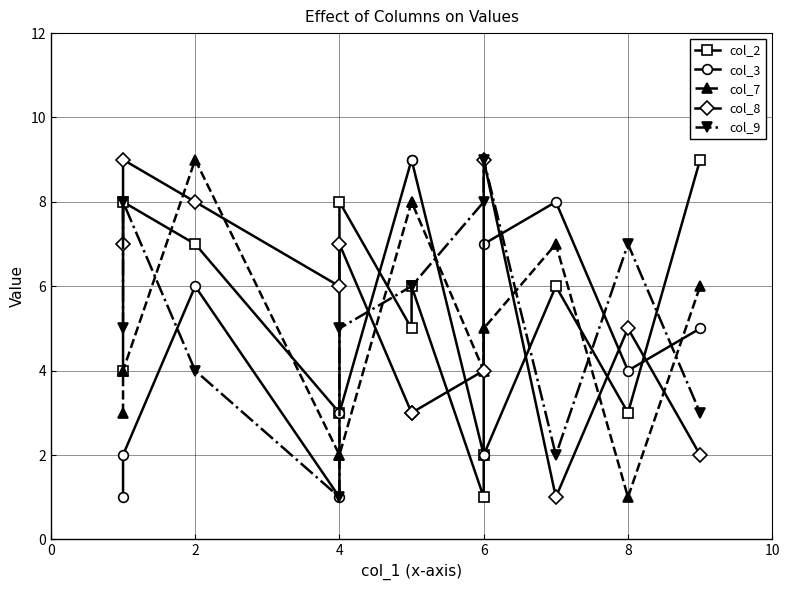

What is the maximum value for col_8?

9